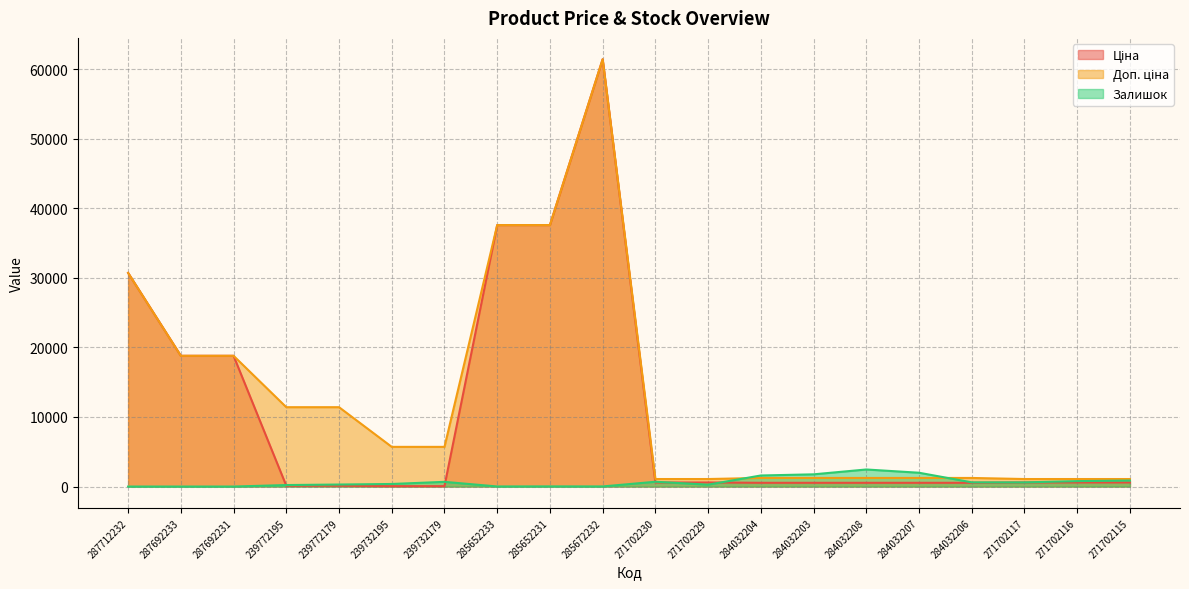

Where is Залишок nearest to the value 1226?

271702115